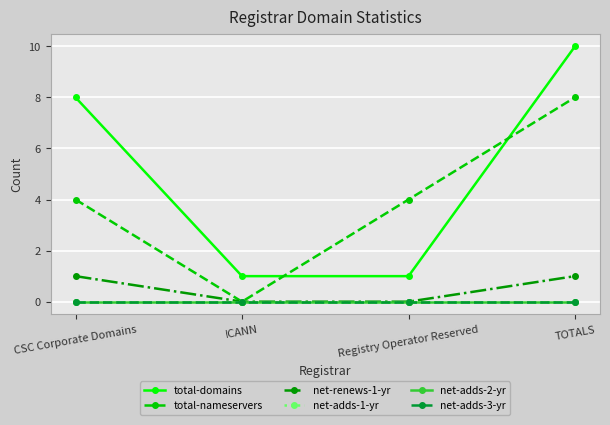

Reading left to right, extract all data points from this chart.

total-domains: 8	1	1	10
total-nameservers: 4	0	4	8
net-renews-1-yr: 1	0	0	1
net-adds-1-yr: 0	0	0	0
net-adds-2-yr: 0	0	0	0
net-adds-3-yr: 0	0	0	0